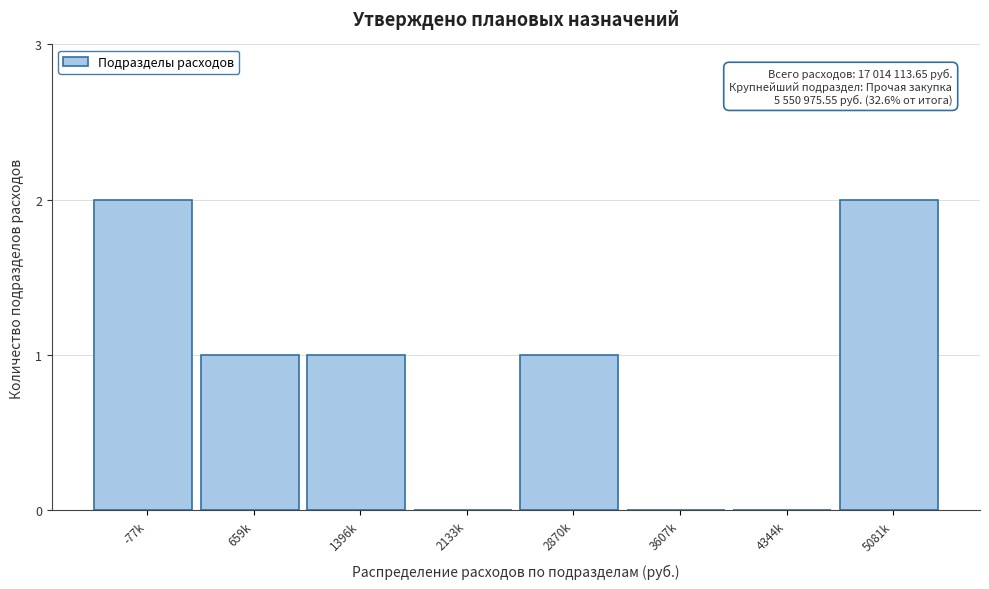

Reading left to right, extract all data points from this chart.

-77k=2	659k=1	1396k=1	2133k=0	2870k=1	3607k=0	4344k=0	5081k=2